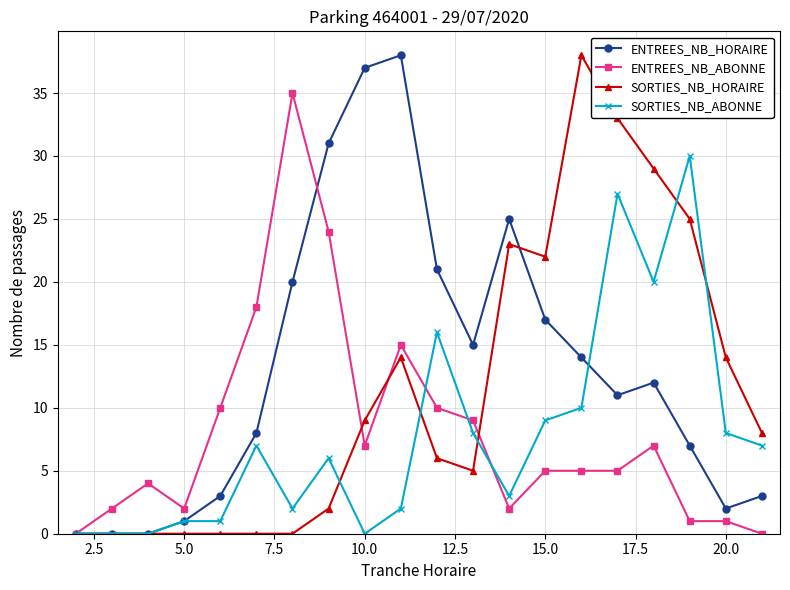

Which series has the largest total across all categories?

ENTREES_NB_HORAIRE